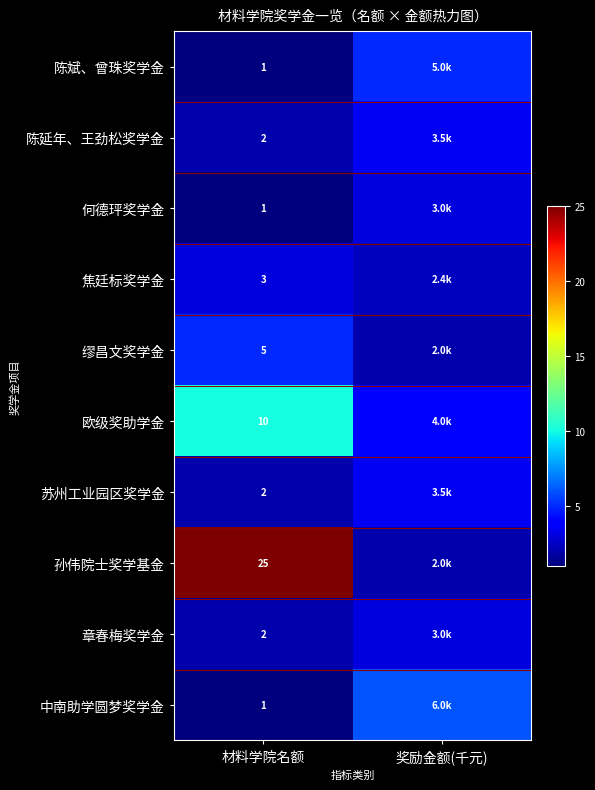

Is it true that 中南助学圆梦奖学金 equals 1.7 at 材料学院名额?

False